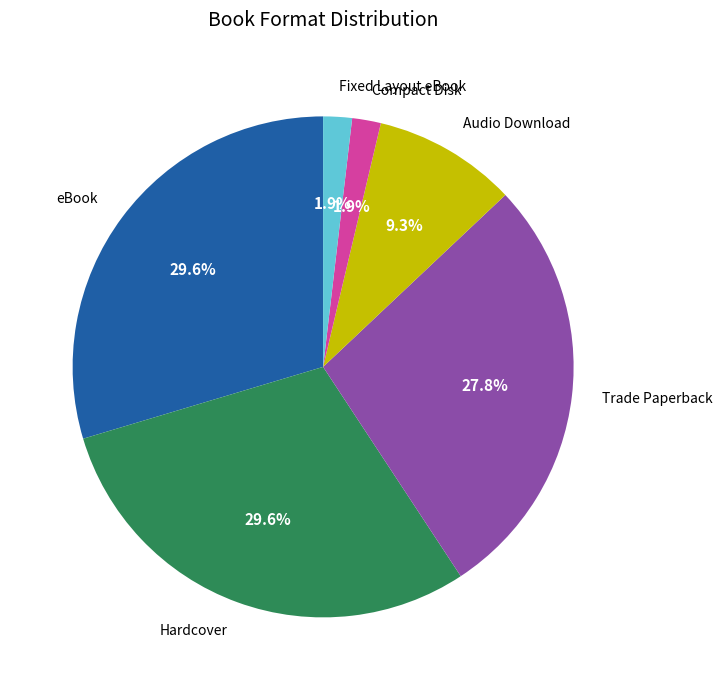

How many segments does this pie chart have?

6